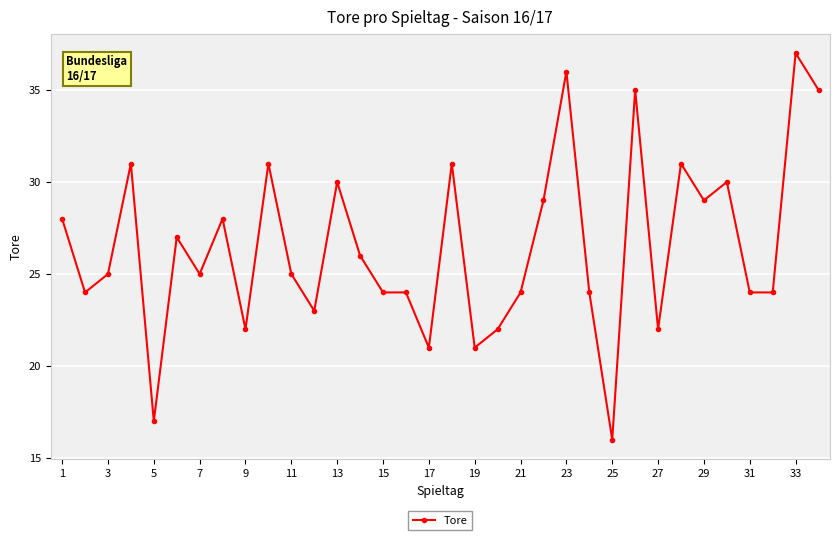

True or false: there are more than 2 points higher than both neighbors.

True